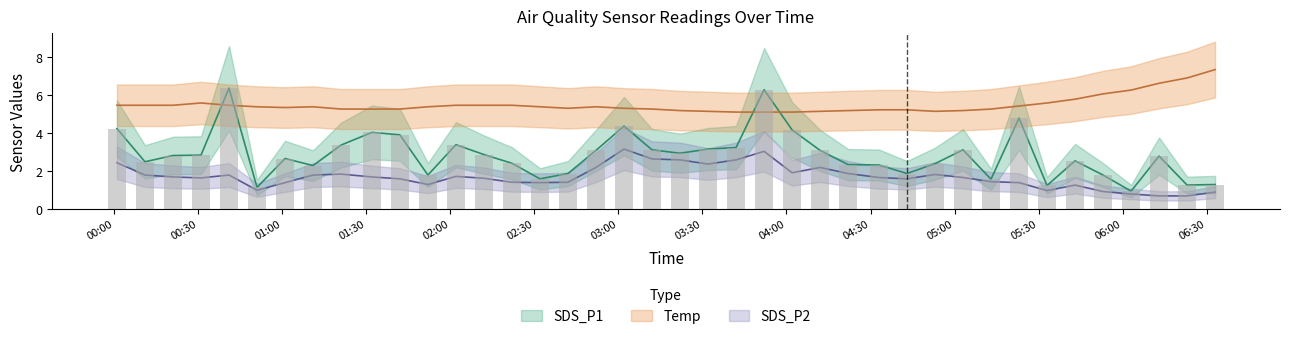

What is the label of the 31st bar from the left?

2022/07/06 05:03